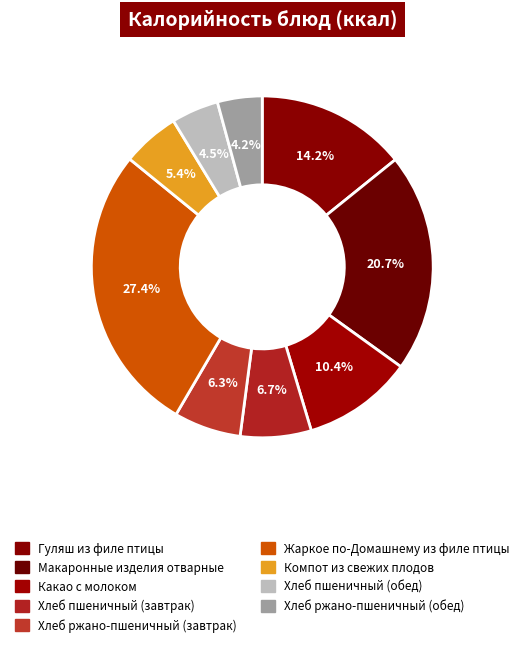

What is the largest slice in the pie chart?

Жаркое по-Домашнему из филе птицы